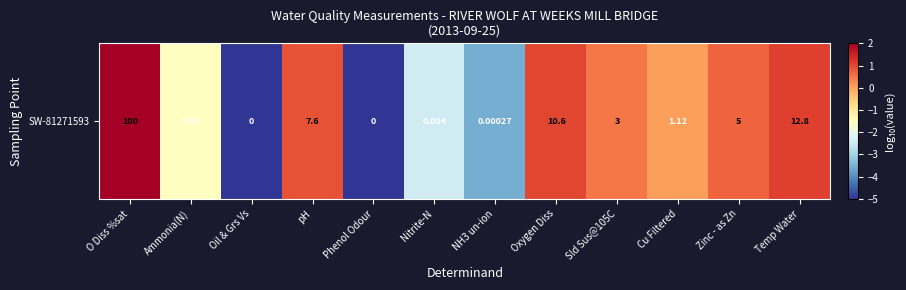

How many data points are less than 0?

5